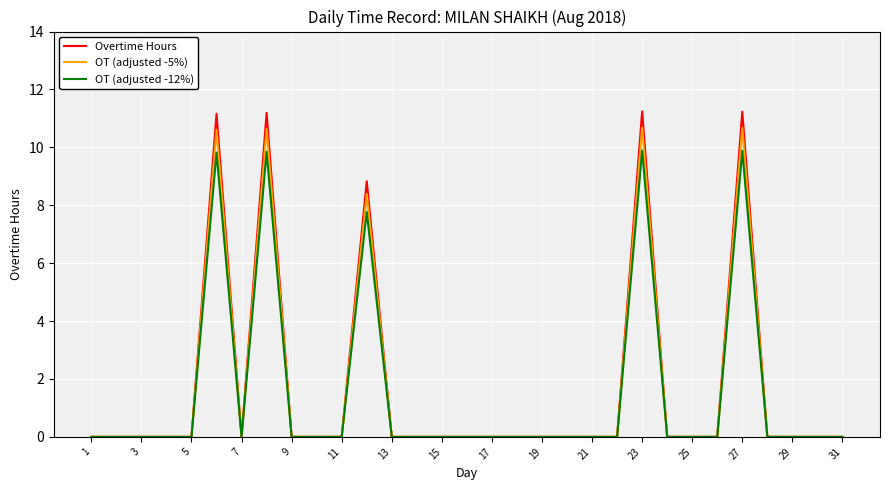

What is the maximum value shown in the chart?

11.2